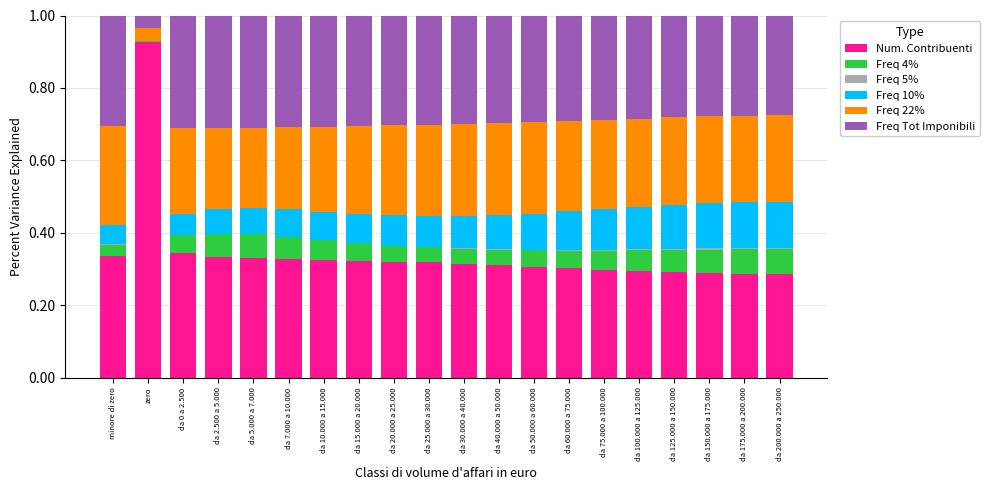

What is the sum of all Num. Contribuenti values?

6.9